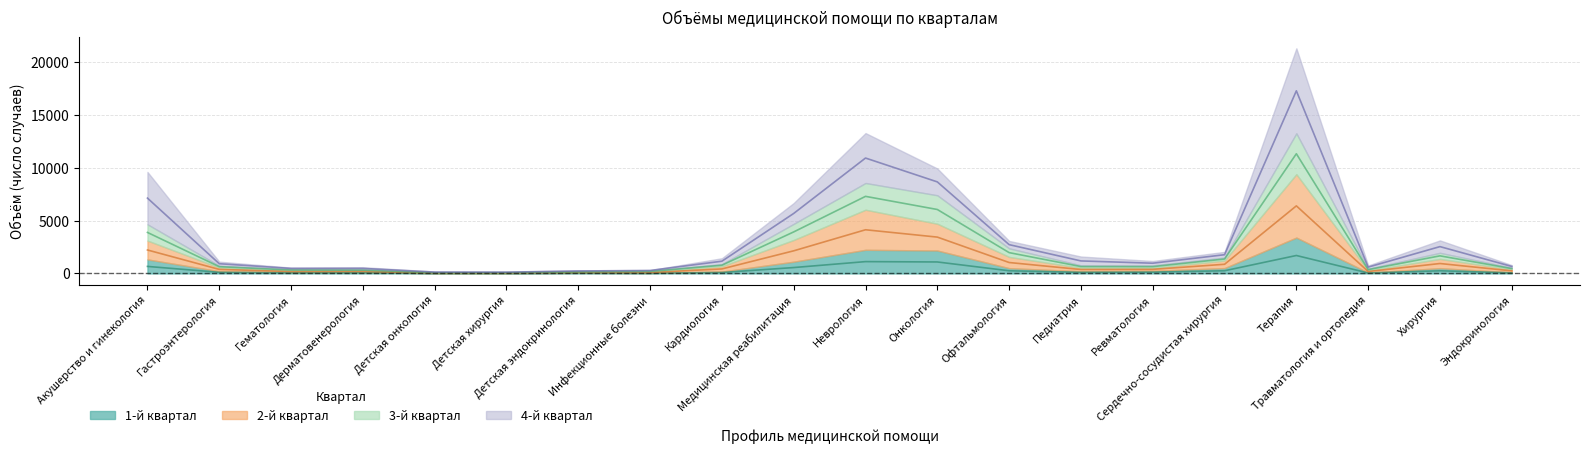

Between Офтальмология and Педиатрия, which series saw the biggest shift?

2-й квартал